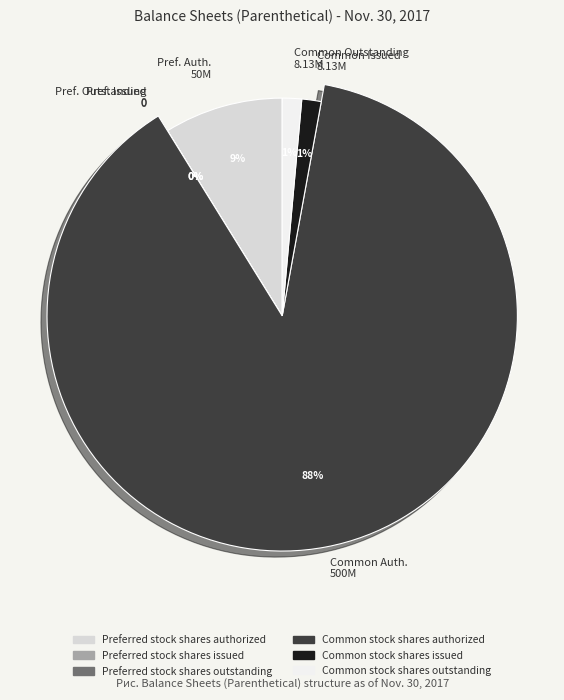

Rank the categories by value from highest to lowest.

Common stock shares authorized, Preferred stock shares authorized, Common stock shares issued, Common stock shares outstanding, Preferred stock shares issued, Preferred stock shares outstanding